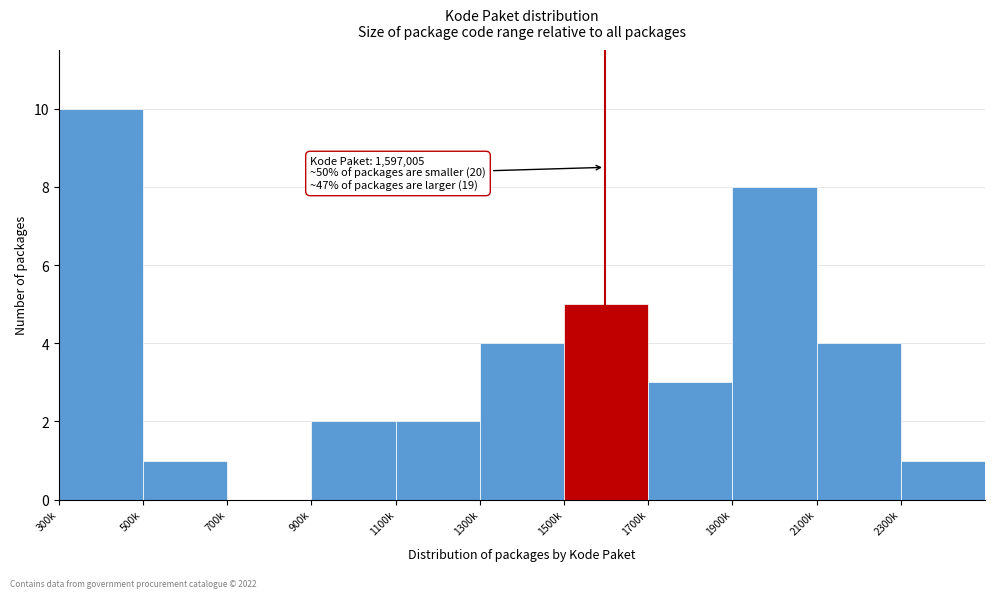

Reading left to right, list all the values displayed in this chart.

300k=10	500k=1	700k=0	900k=2	1100k=2	1300k=4	1500k=5	1700k=3	1900k=8	2100k=4	2300k=1